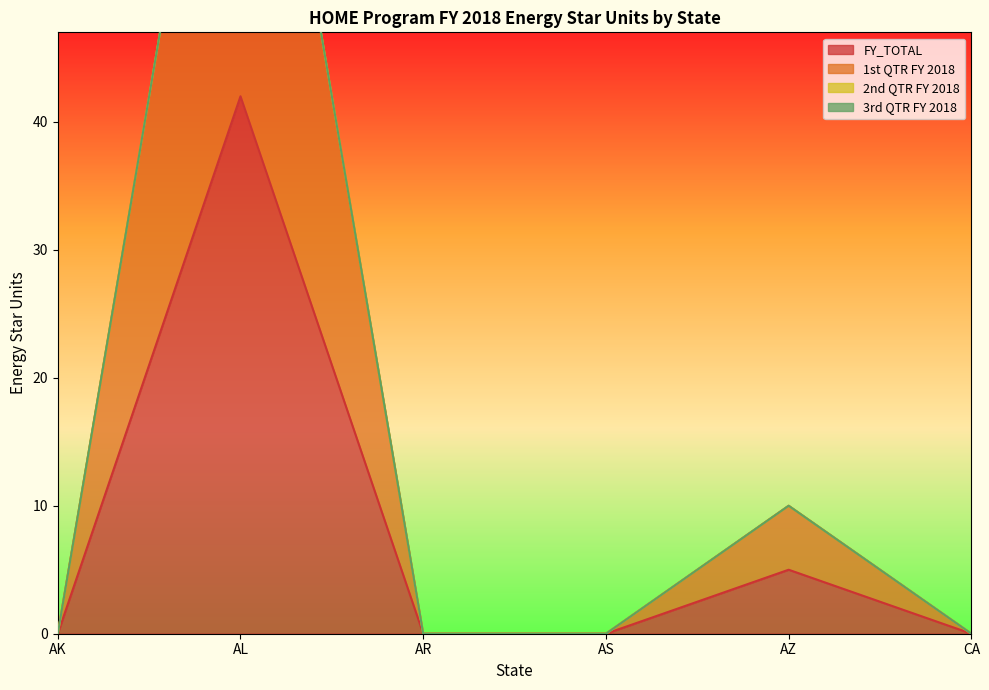

Which series changed the most between AR and AS?

FY_TOTAL